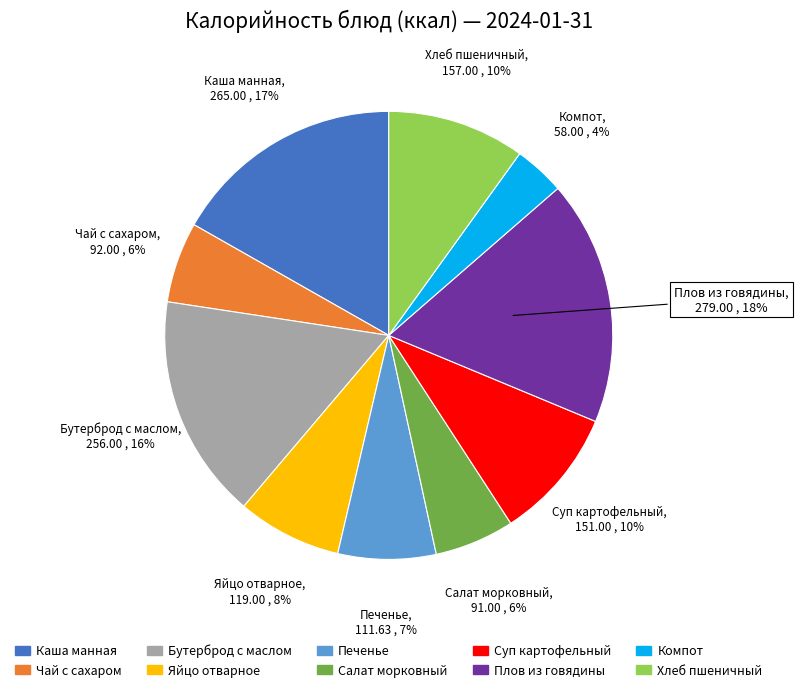

Is the sum of Суп картофельный and Бутерброд с маслом greater than half?

No